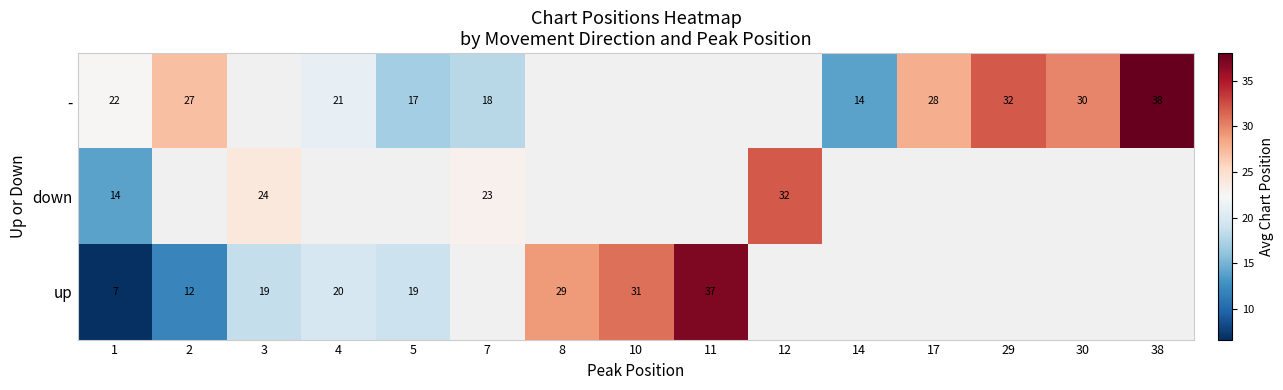

Rank the series at 1 from lowest to highest value.

up, down, -